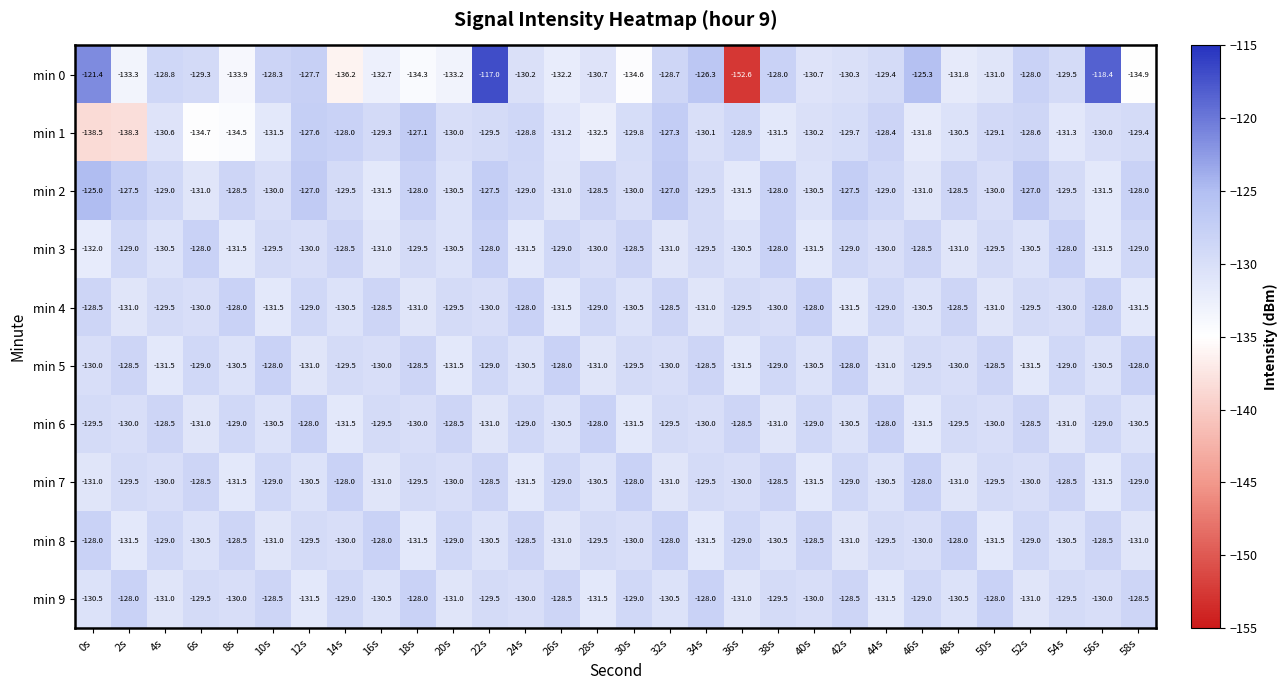

At which category is the sum across all series the highest?

22s